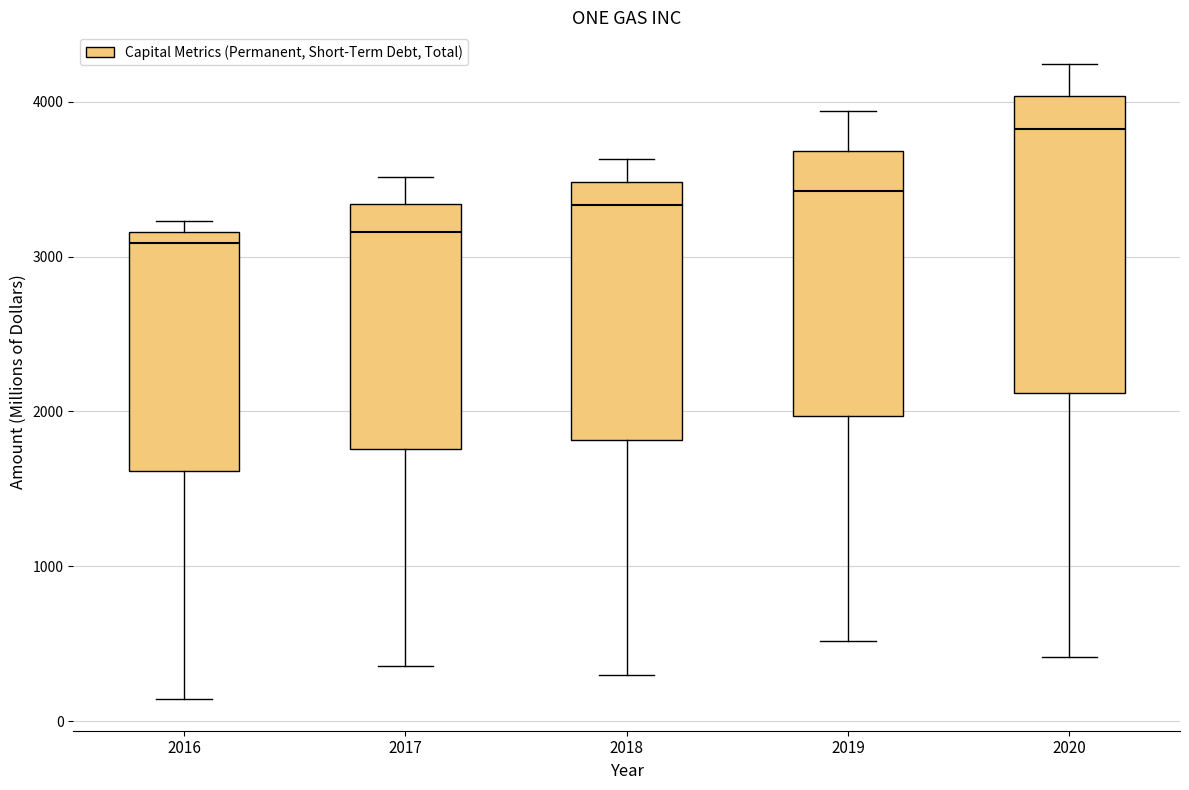

Where is the lower edge of the box at x = 2020 on the y-axis? The values are not printed on the chart, so give them approximately, as read against the axis.

2100